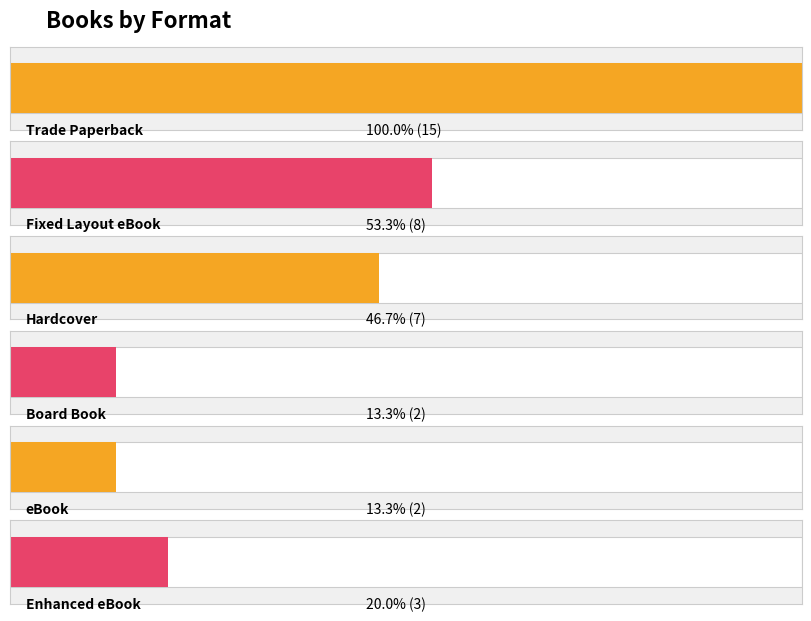

Between Trade Paperback and Enhanced eBook, which is larger?

Trade Paperback